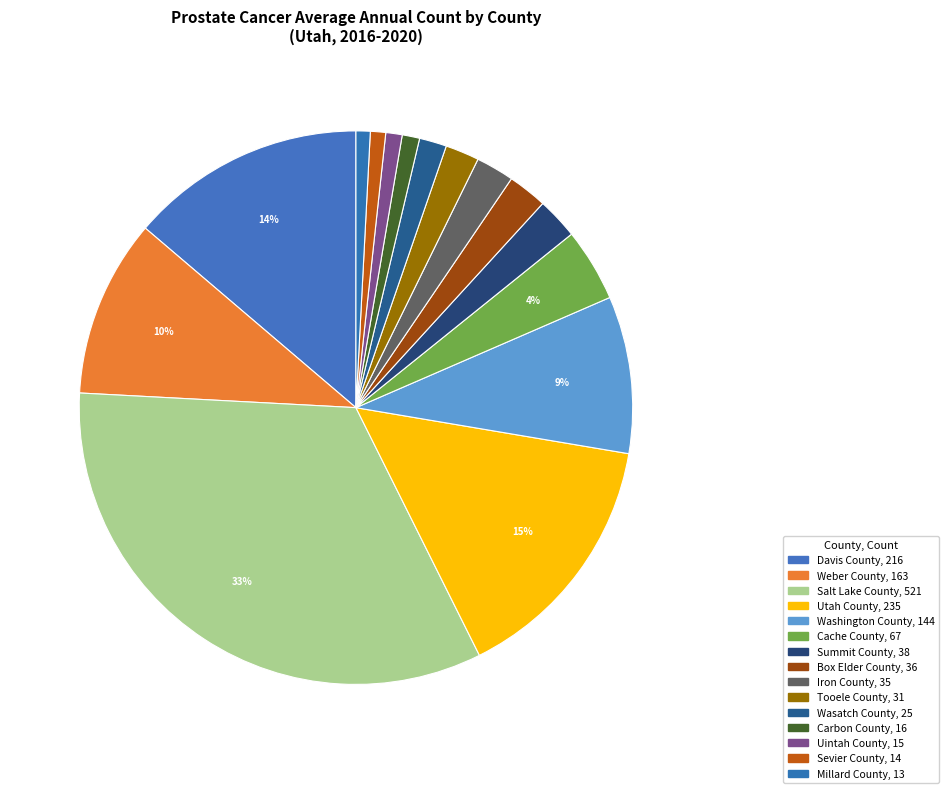

What portion of the pie excludes Uintah County?

99.0%